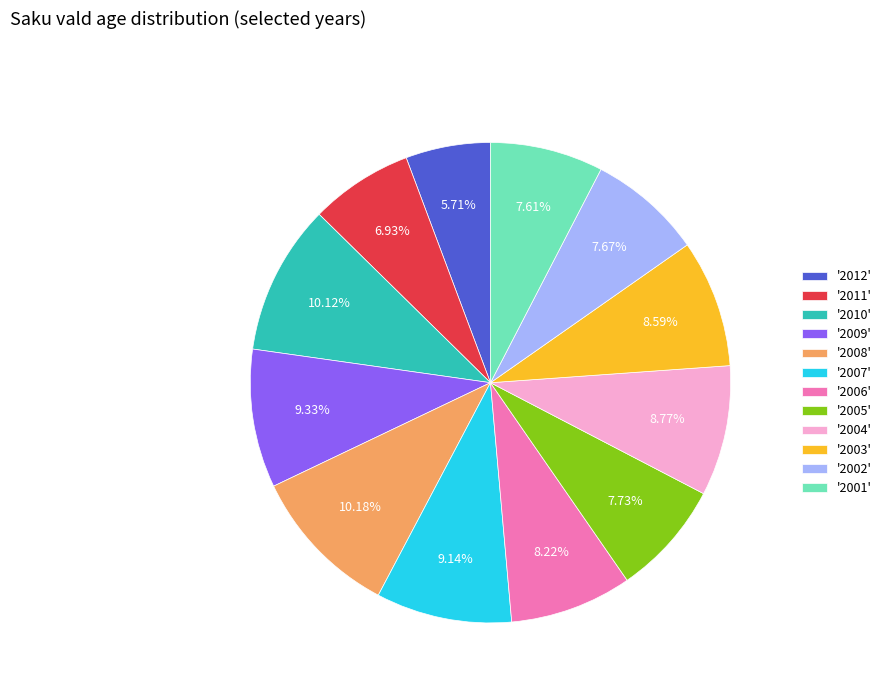

Is the sum of '2003' and '2008' greater than half?

No